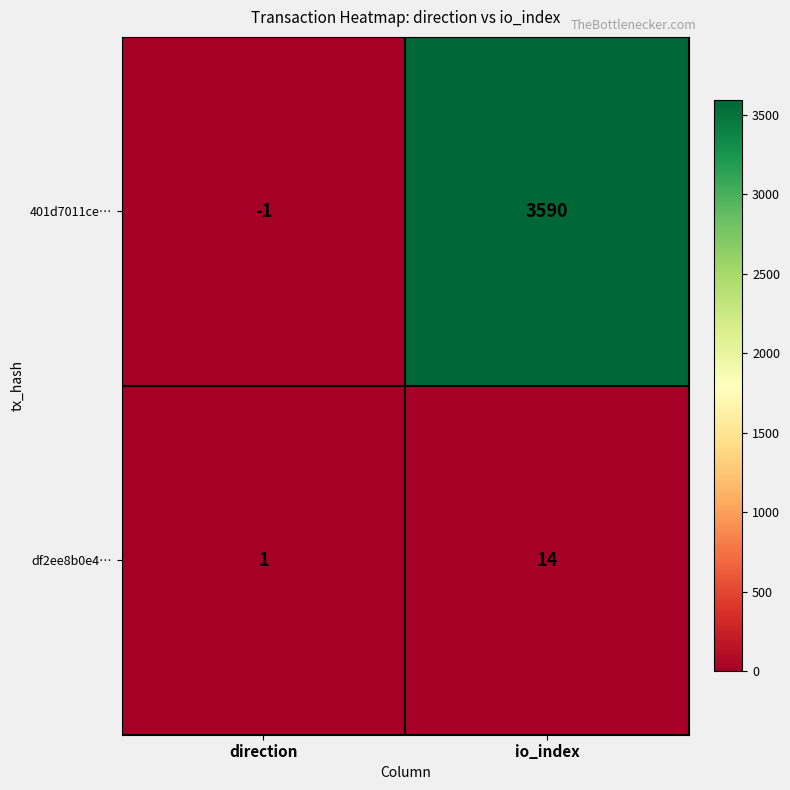

What is the difference between the maximum and minimum values in the df2ee8b0e4… series?

13